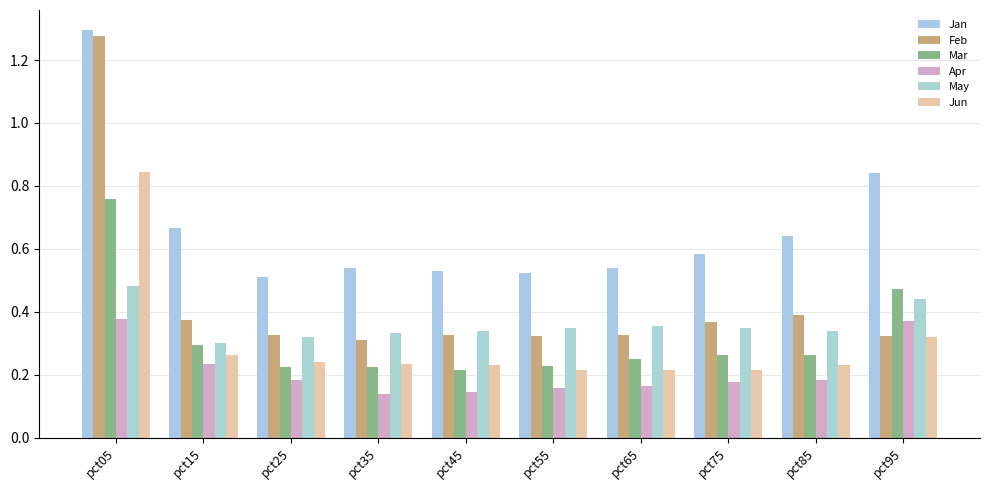

Read the May value at pct05.

0.5